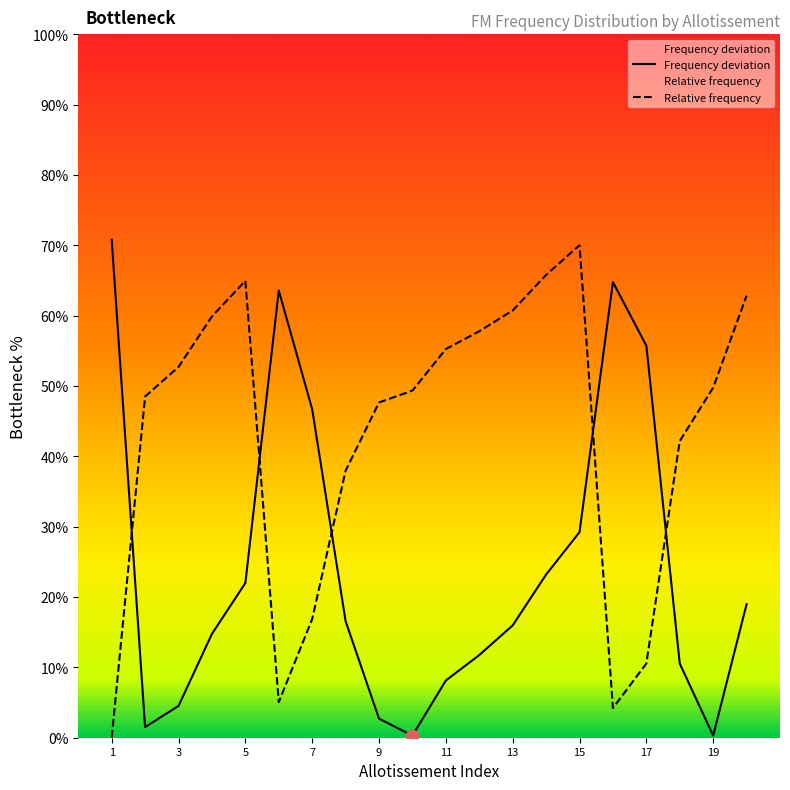

What is the ratio of the value at 17 to the value at 7?

0.6